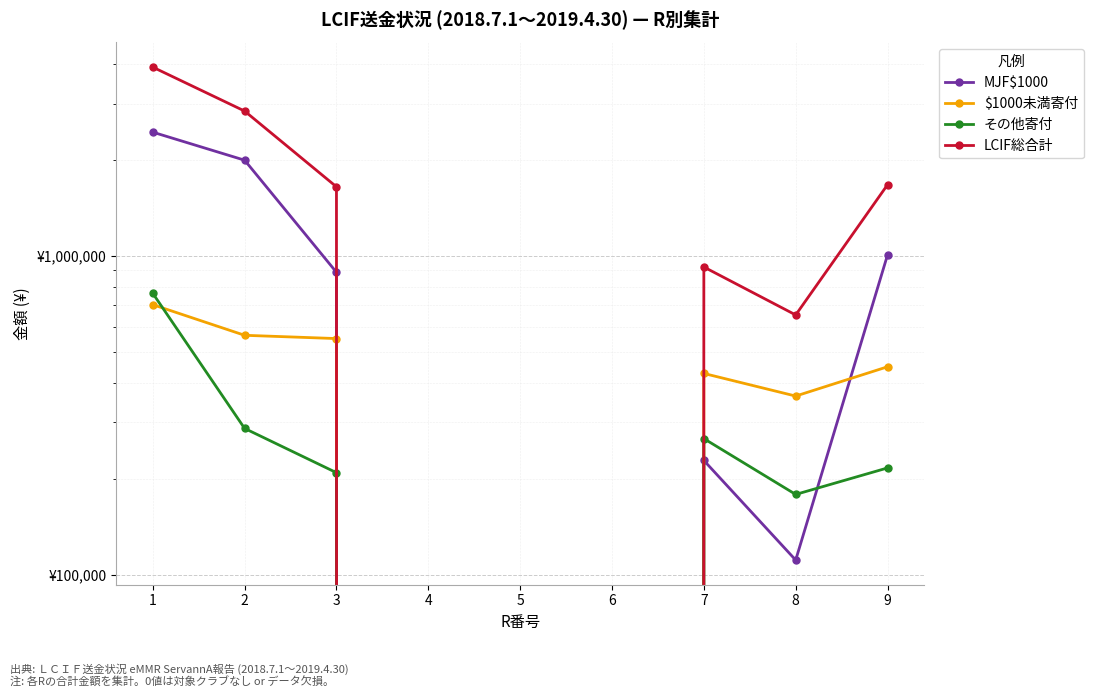

Reading left to right, list all the values displayed in this chart.

MJF$1000: 1=2444000	2=1996000	3=888000	4=0	5=0	6=0	7=228000	8=111000	9=1007000
$1000未満寄付: 1=702744	2=563228	3=550035	4=0	5=0	6=0	7=427500	8=363065	9=448640
その他寄付: 1=762885	2=287361	3=208727	4=0	5=0	6=0	7=267000	8=178365	9=216000
LCIF総合計: 1=3909629	2=2846589	3=1646762	4=0	5=0	6=0	7=922500	8=652430	9=1671640